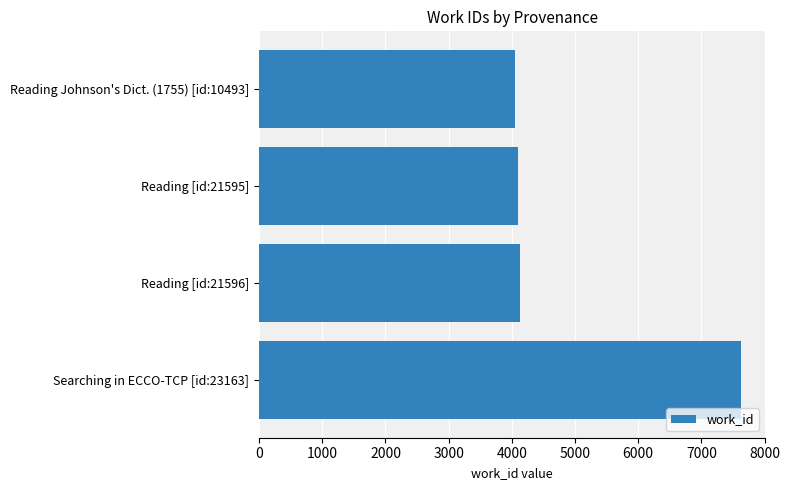

Reading top to bottom, transcribe all the data shown in this chart.

4050	4103	4136	7626